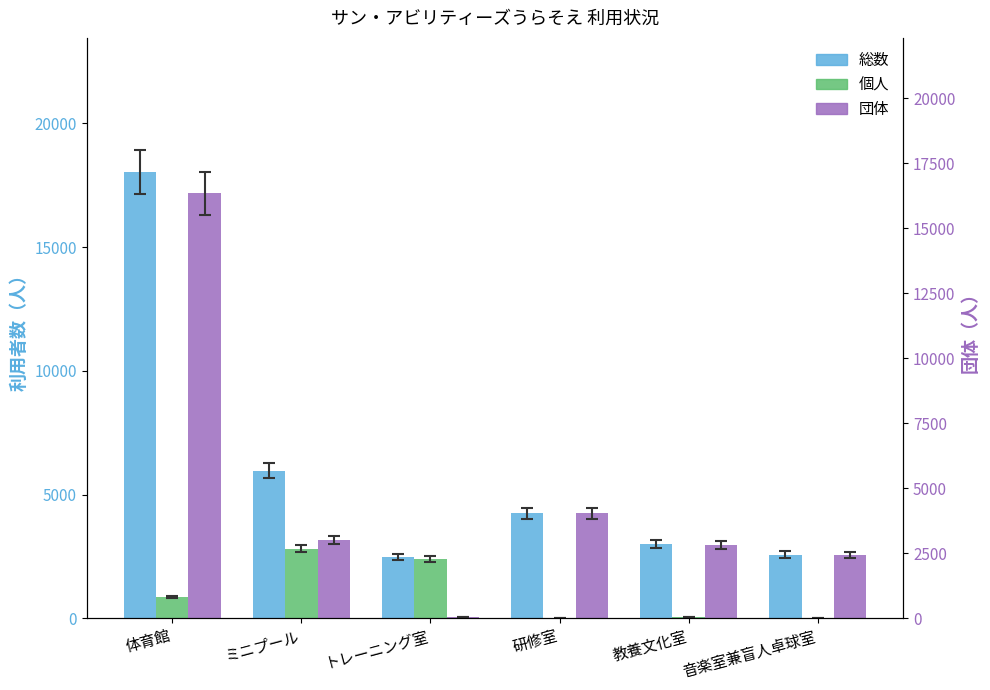

Which series has the largest range (max minus min)?

団体